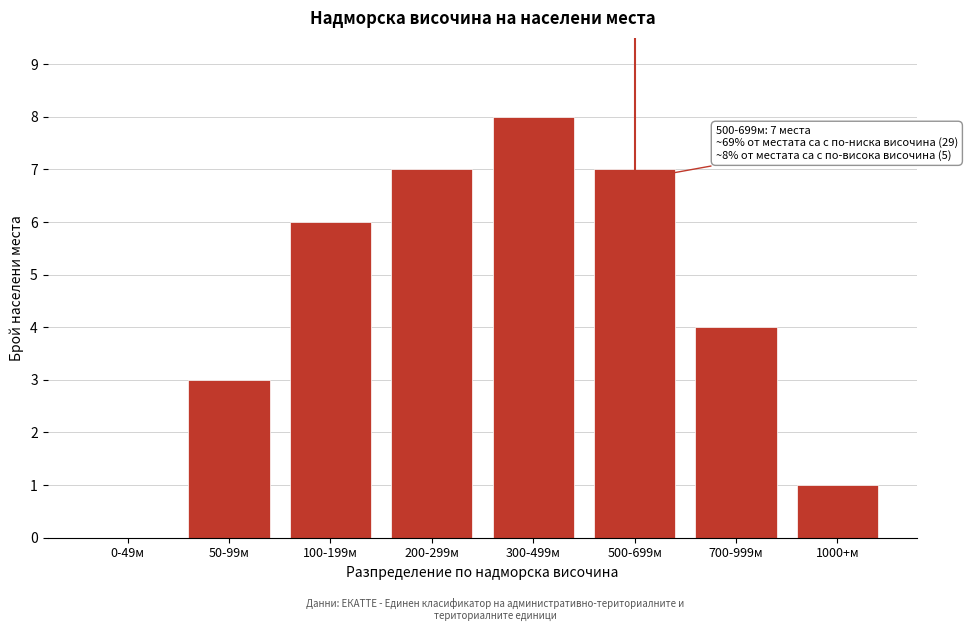

What is the sum of all values?

36